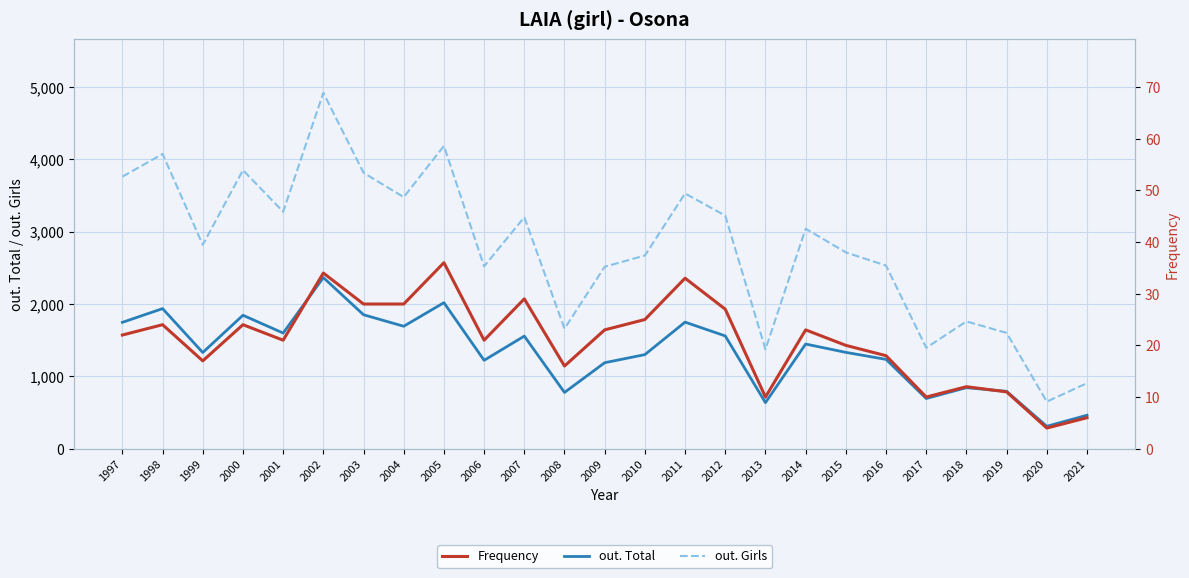

At which category is the sum across all series the highest?

2002